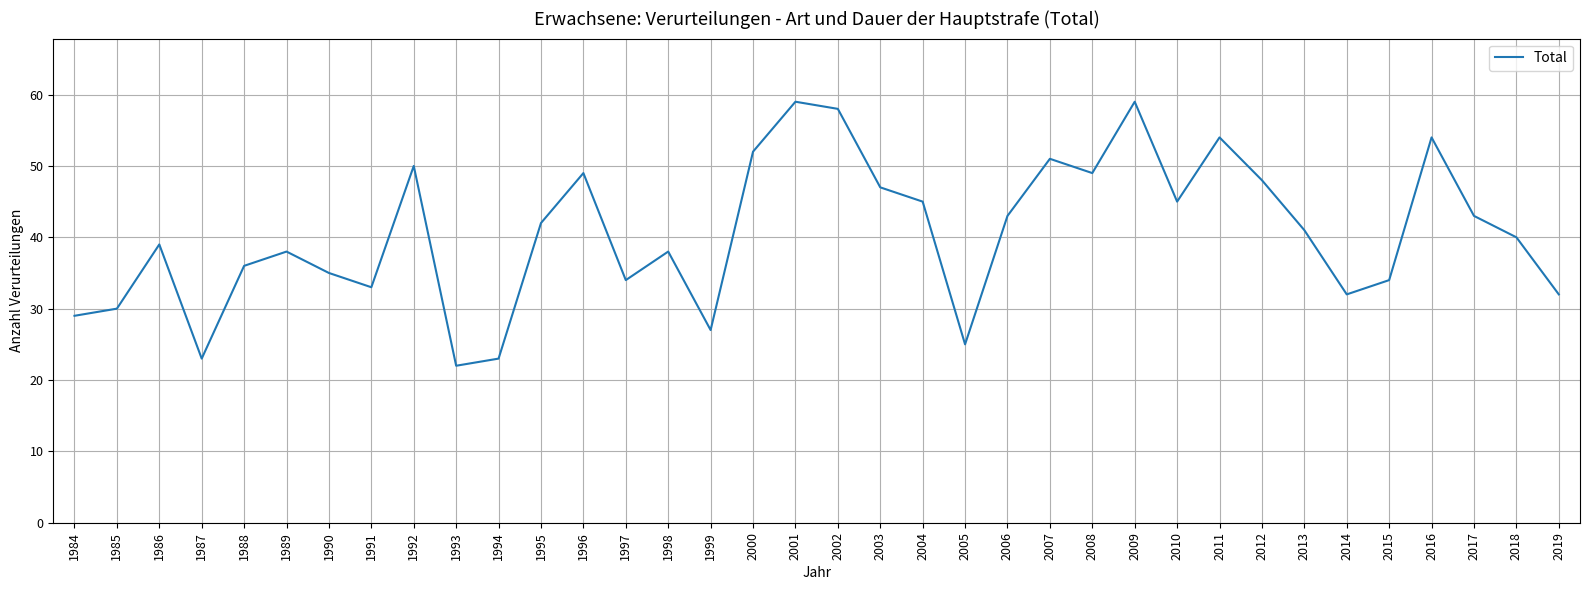

Reading right to left, extract all data points from this chart.

32	40	43	54	34	32	41	48	54	45	59	49	51	43	25	45	47	58	59	52	27	38	34	49	42	23	22	50	33	35	38	36	23	39	30	29